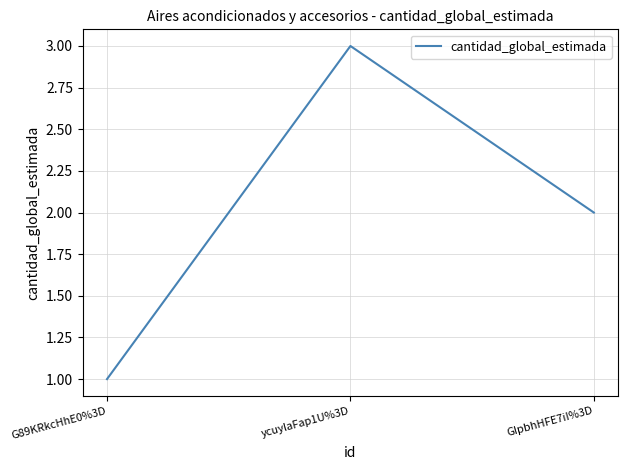

What is the change in value from G89KRkcHhE0%3D to ycuylaFap1U%3D?

+2